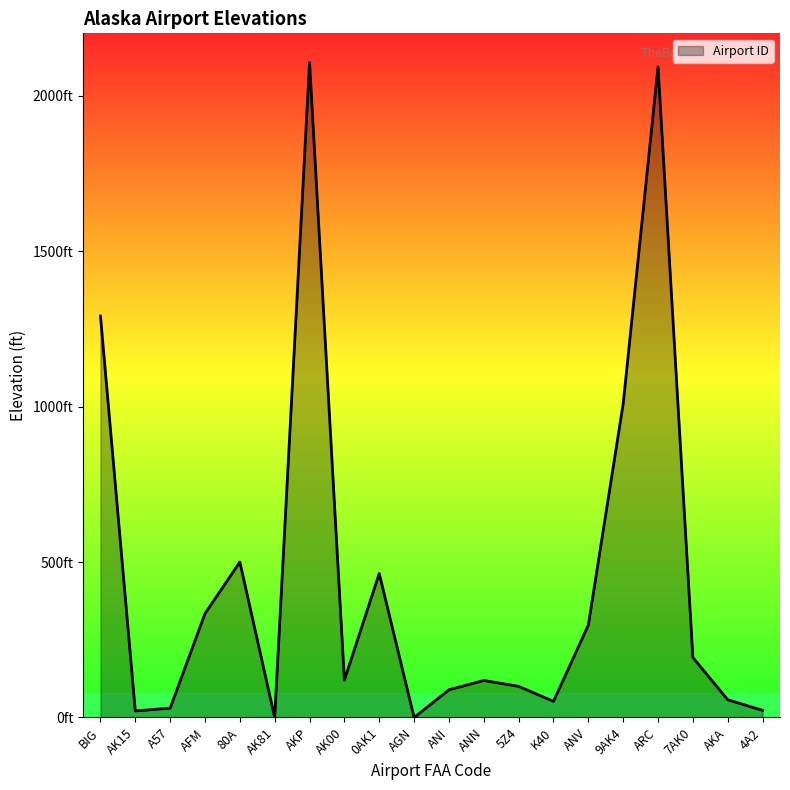

Where does the data first go above 120?

BIG